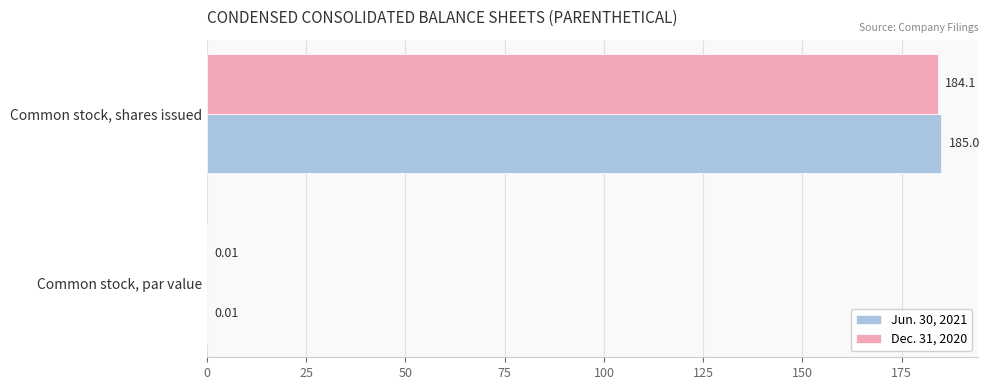

How many categories are shown in the chart?

2